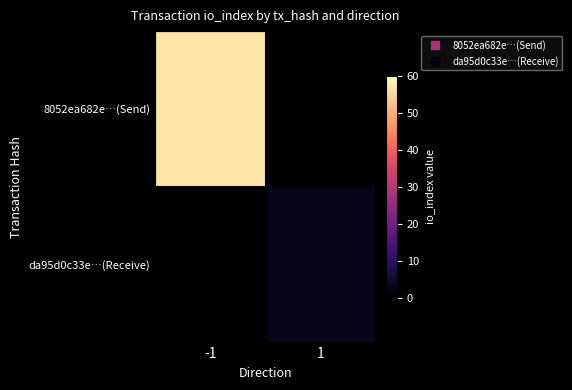

At which category is the sum across all series the highest?

-1